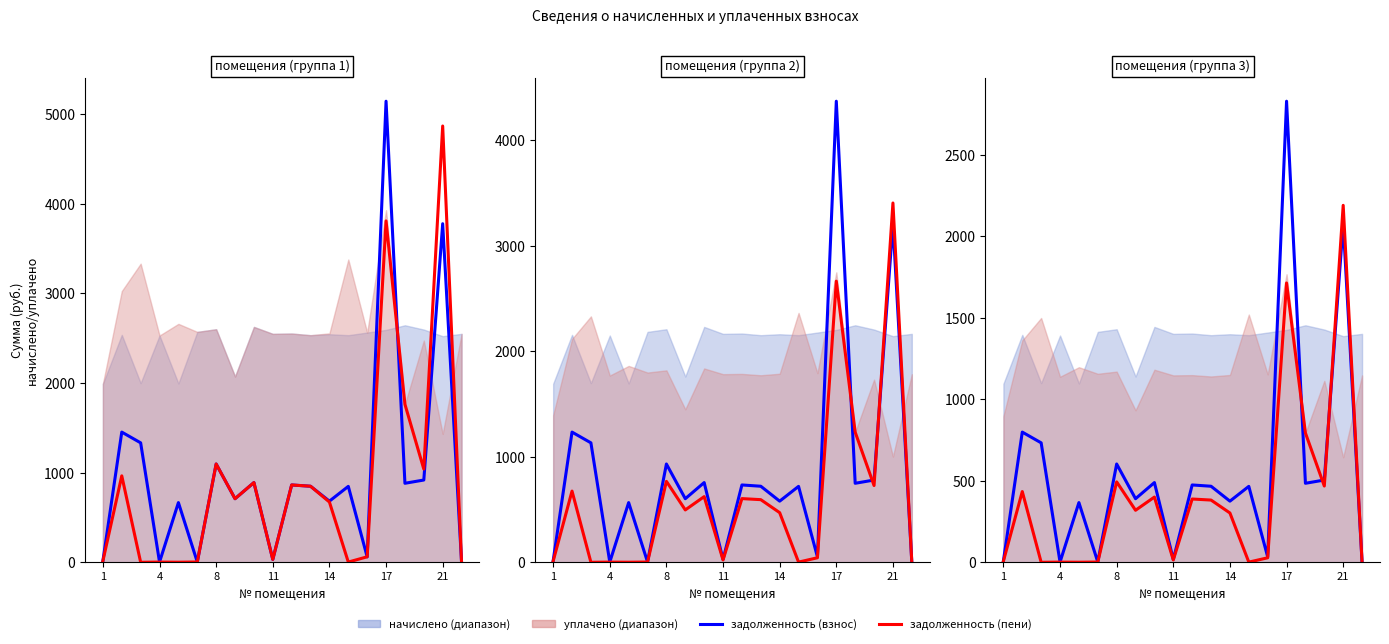

True or false: задолженность (взнос) has a value of 76.4 at 14.

False